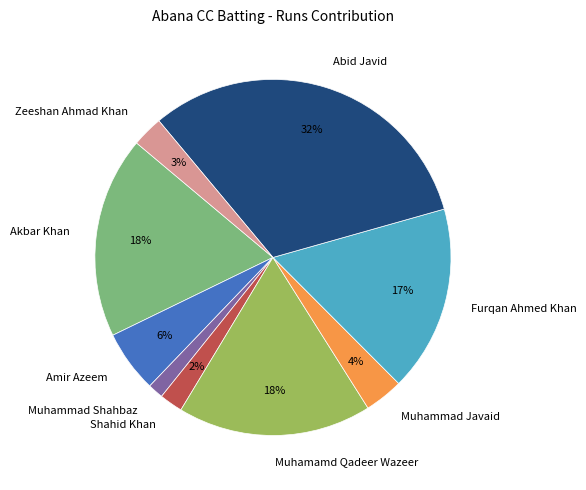

How many slices are in this pie chart?

9